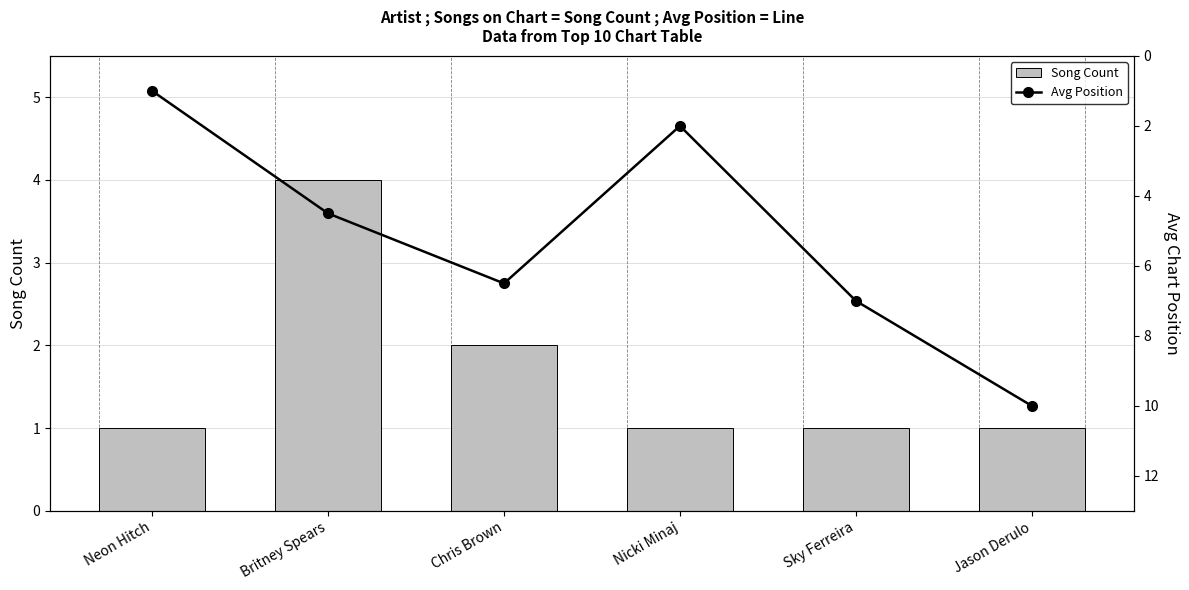

Which series has the largest range (max minus min)?

Avg Position